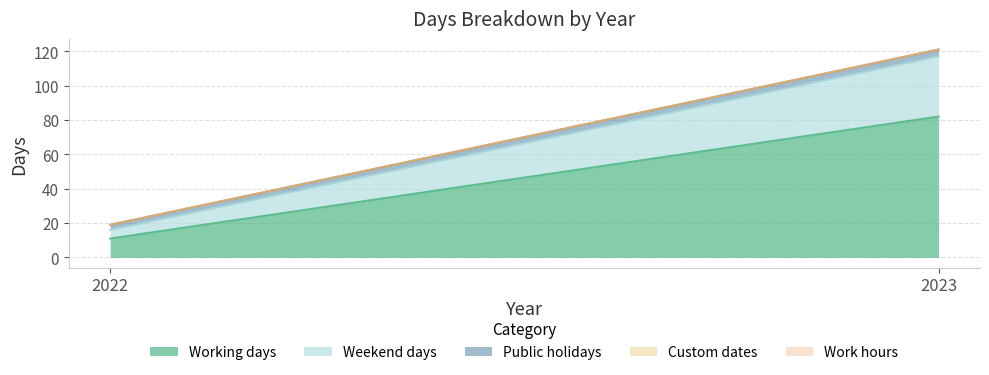

How many lines are shown in the chart?

5